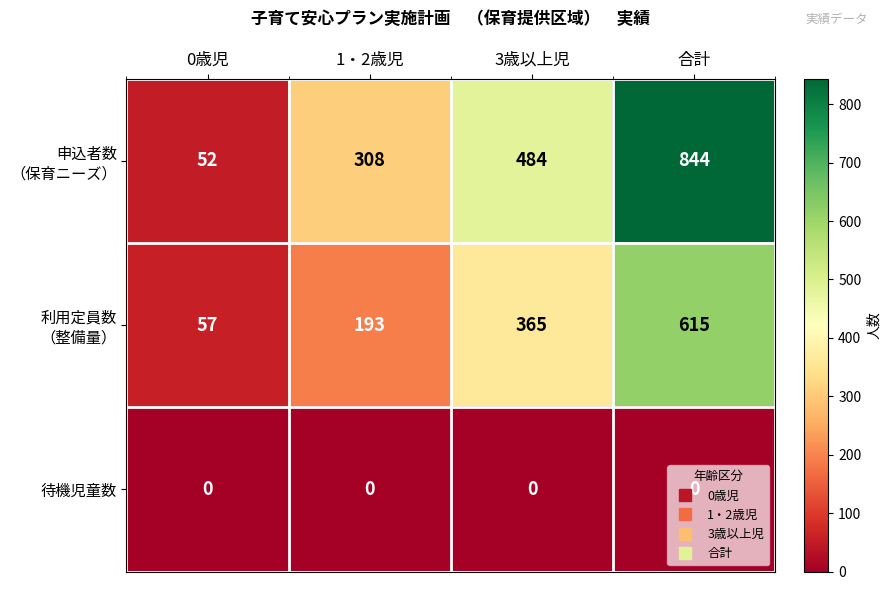

The 待機児童数 series shows 0 at 1・2歳児. True or false?

True